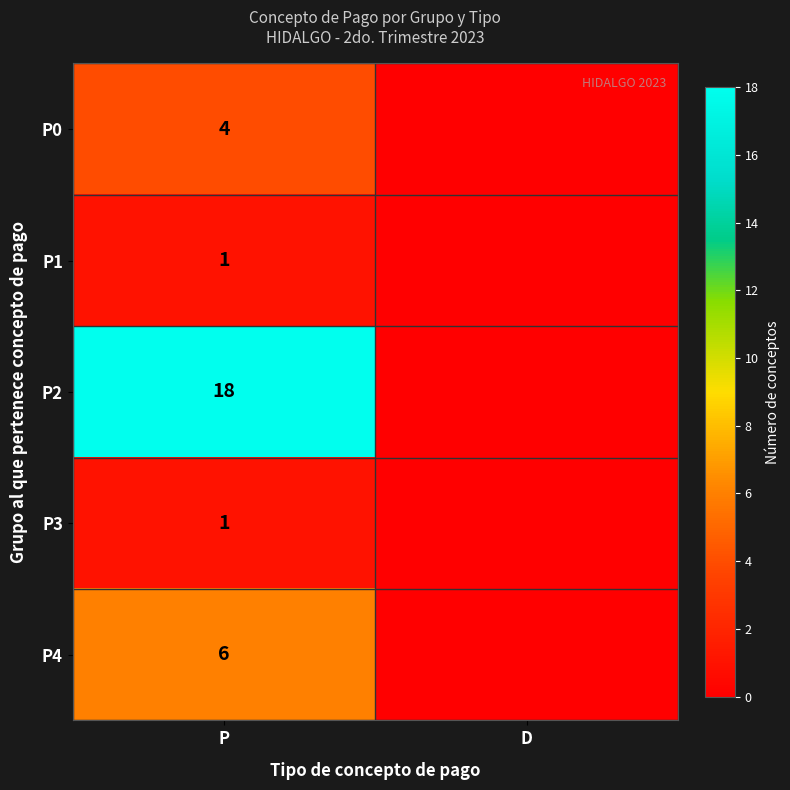

Is it true that P2 equals 18 at P?

True